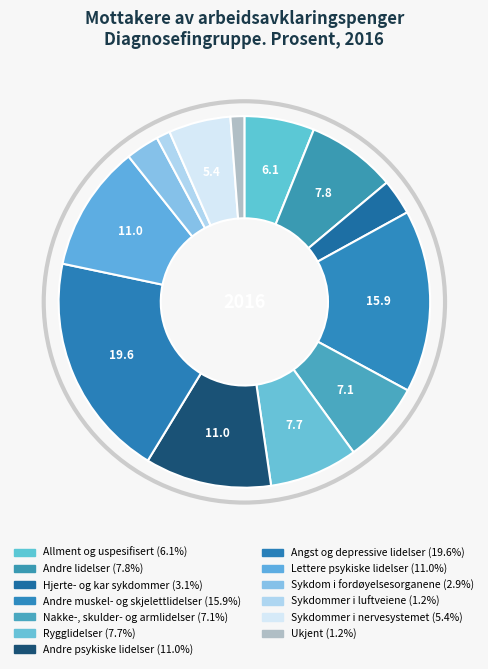

Does Andre lidelser represent more than half of the total?

No